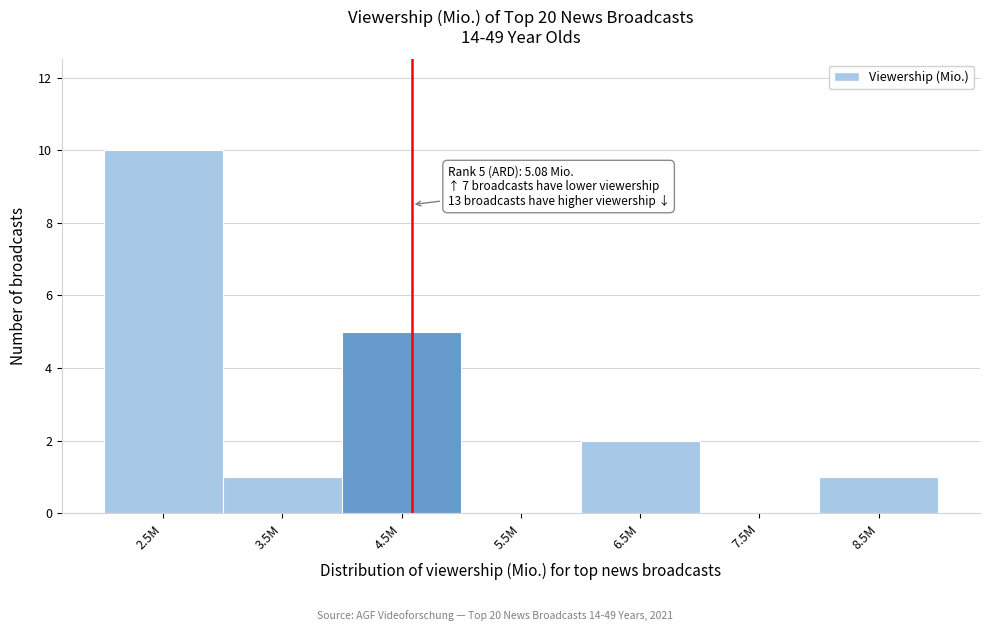

Reading left to right, list all the values displayed in this chart.

2.5M=10	3.5M=1	4.5M=5	5.5M=0	6.5M=2	7.5M=0	8.5M=1